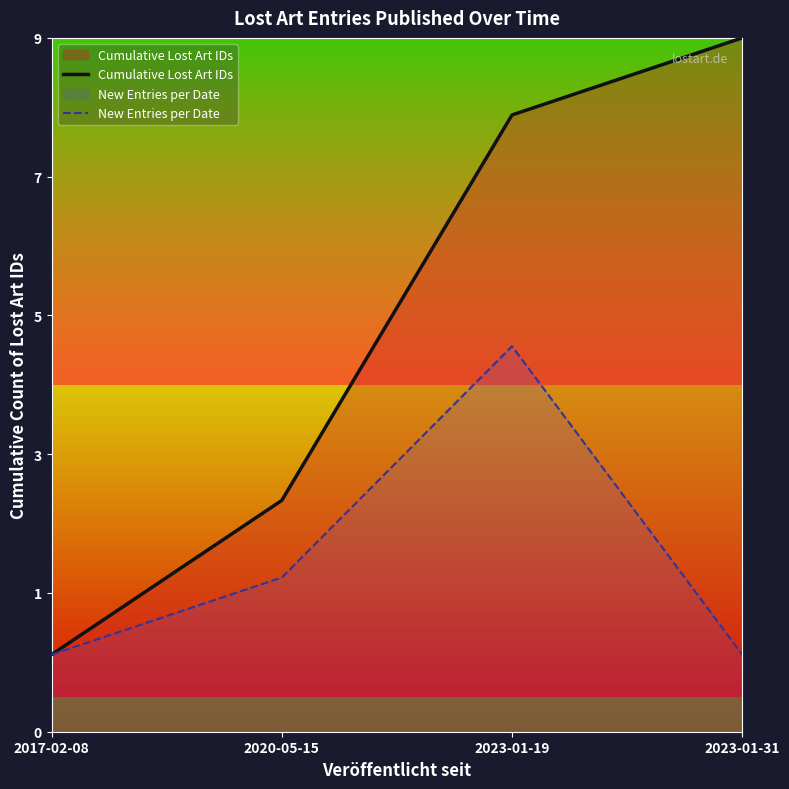

What is the difference between the New Entries per Date values at 2020-05-15 and 2017-02-08?

1.1